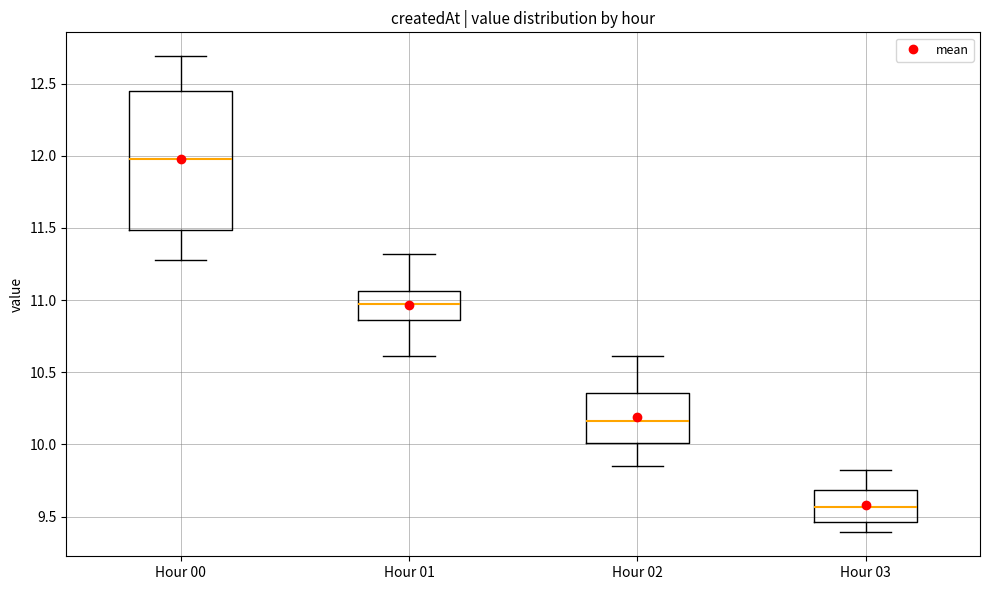

Which box is the tallest, from its lower edge to its upper edge?

Hour 00